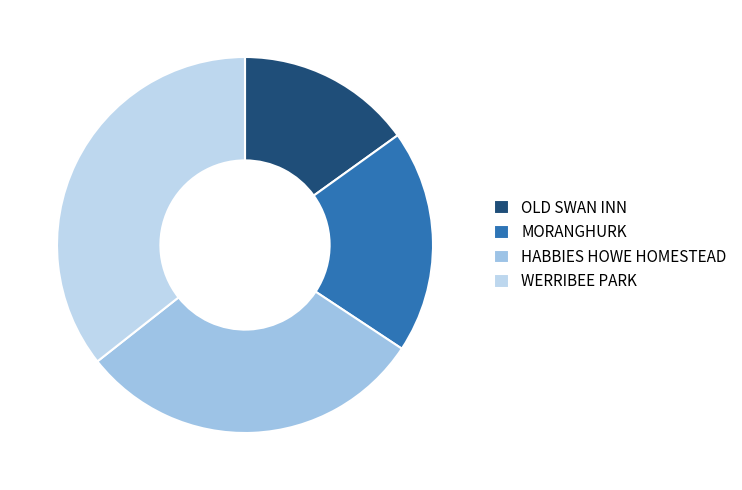

Count the number of slices in the pie.

4